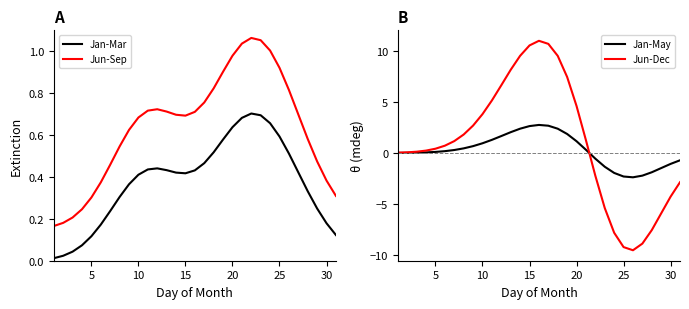

How many lines are shown in the chart?

4